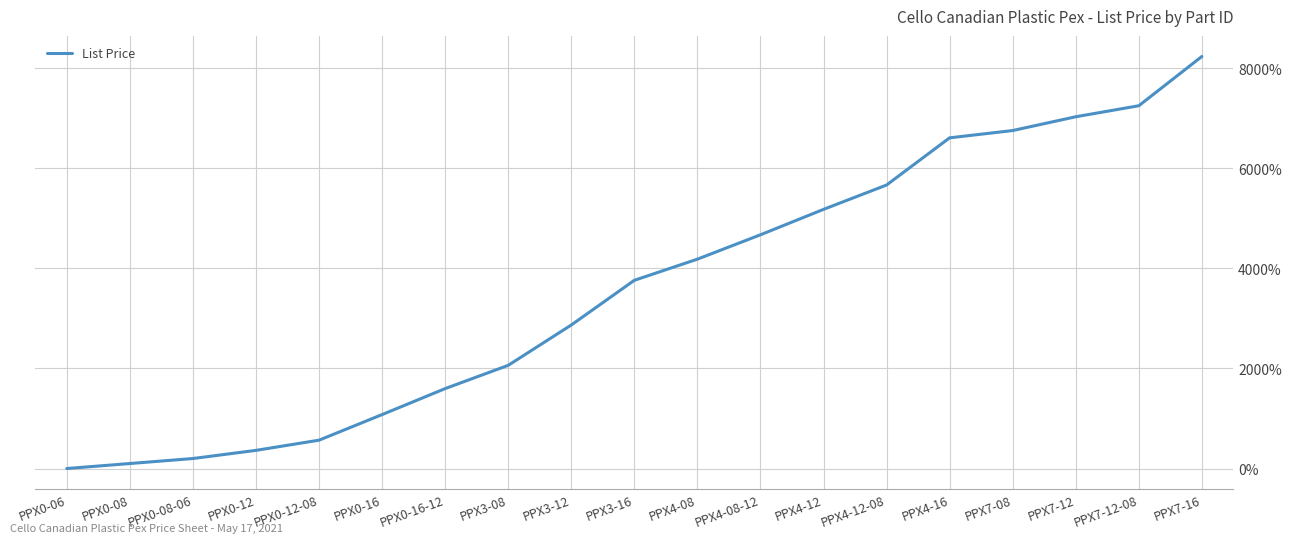

The value at PPX7-12 is 9304.8. True or false?

False